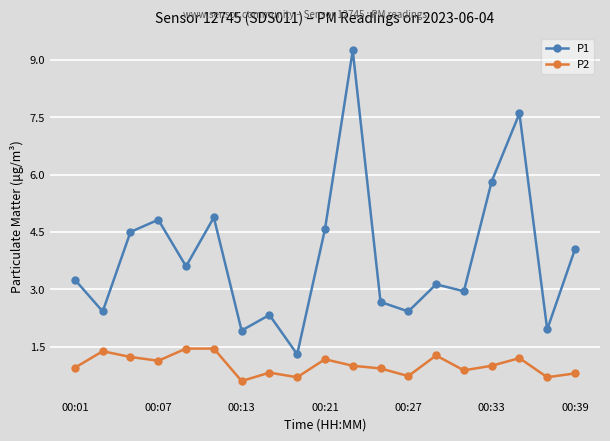

What is the difference between the second highest and minimum values in the P1 series?

6.3